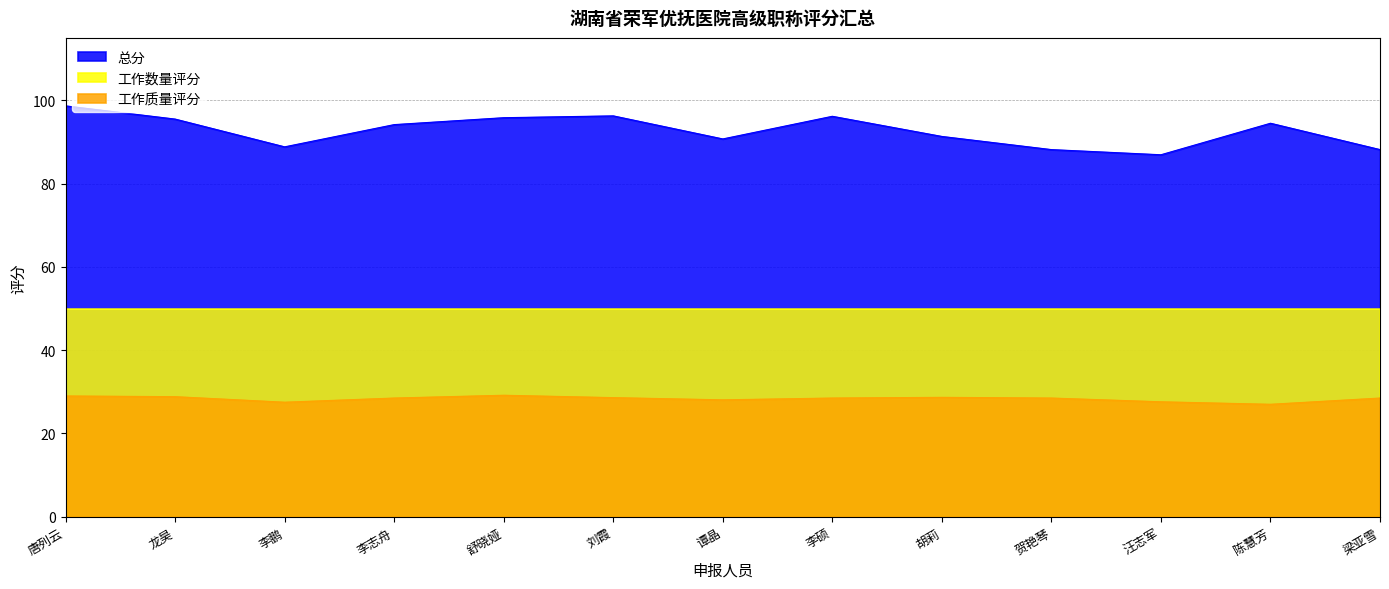

At which category does the chart reach its peak across all series?

唐列云